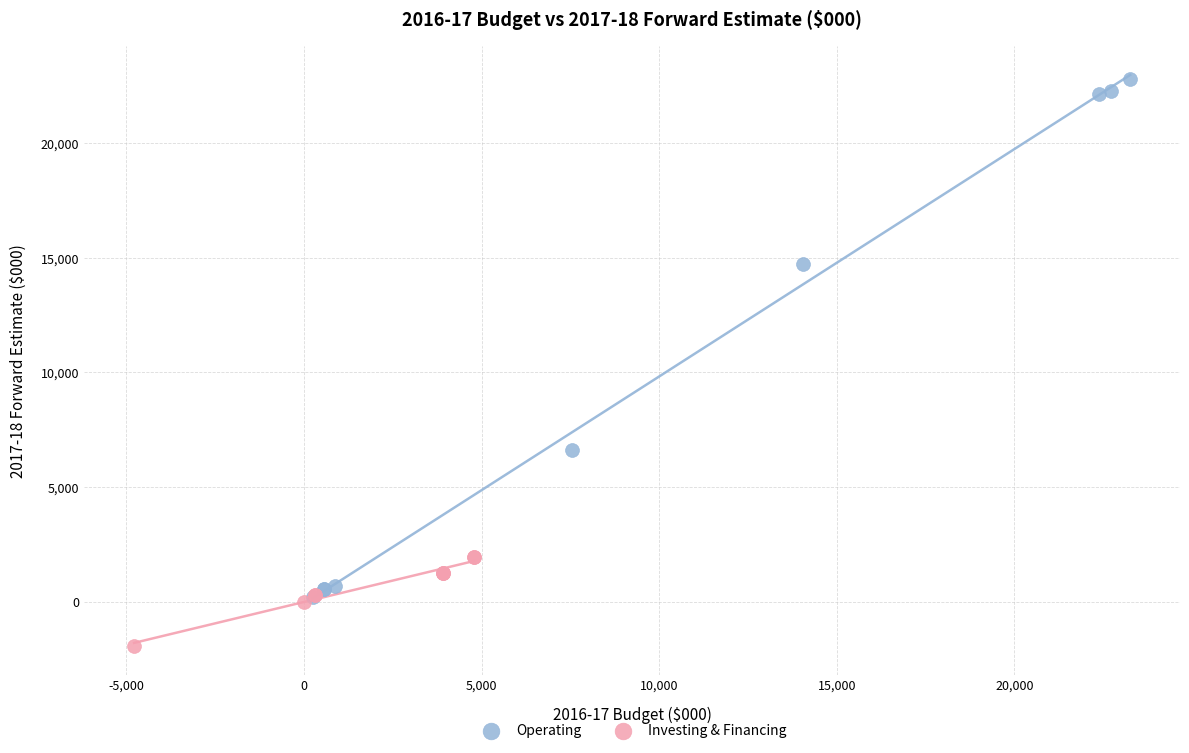

What are all the series names shown in the legend?

Operating, Investing & Financing